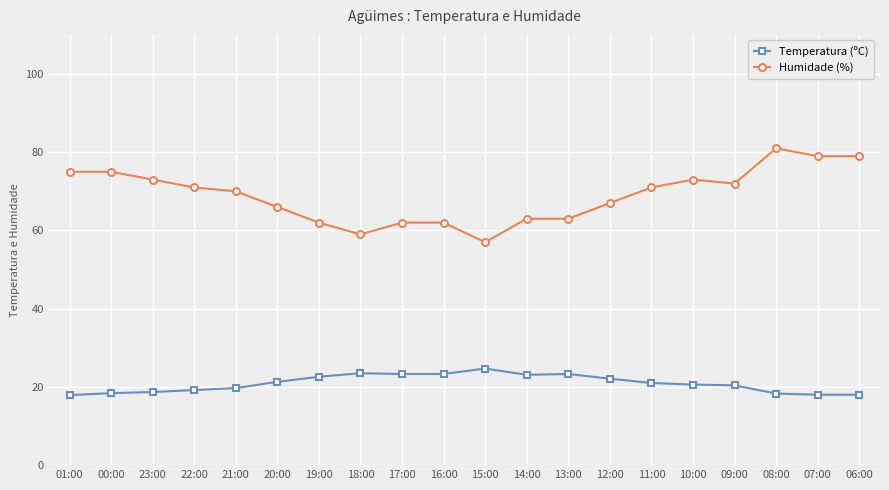

Which series has the largest total across all categories?

Humidade (%)